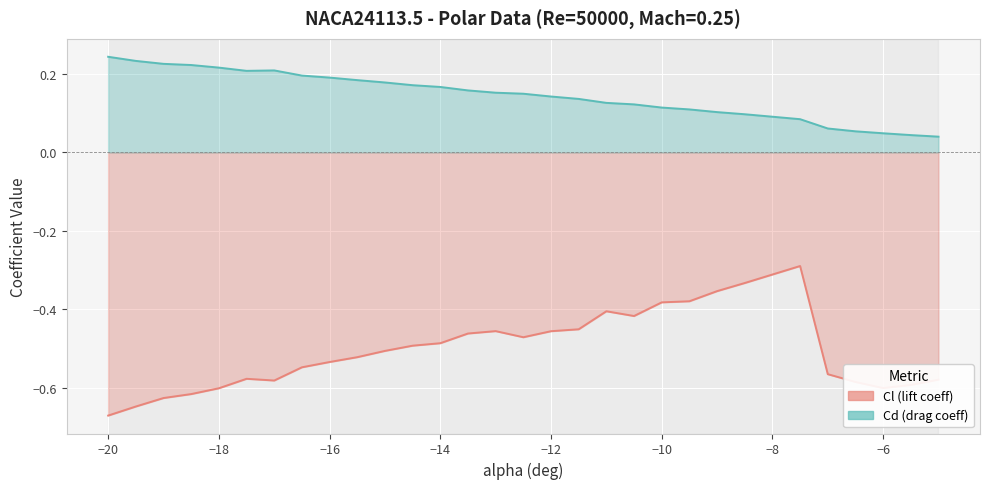

True or false: Cd and Cl cross at least once.

False